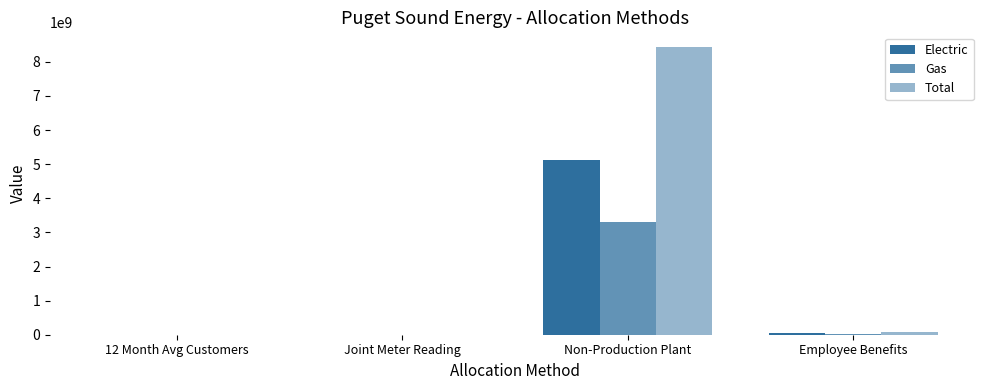

How many data points does each series have?

4